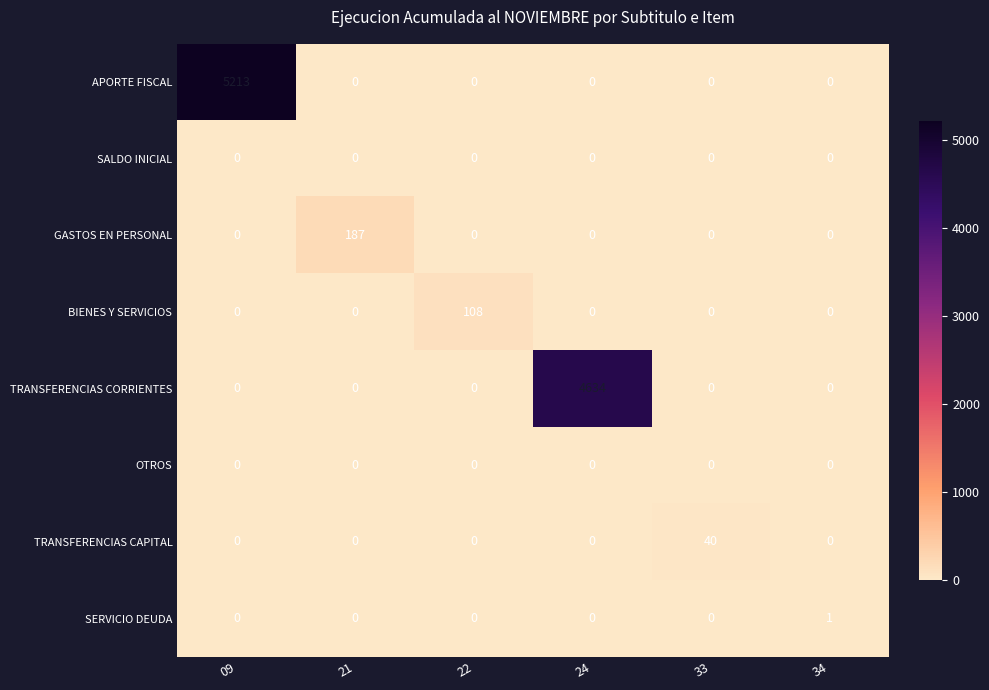

What is the total value across all series at 09?

5213